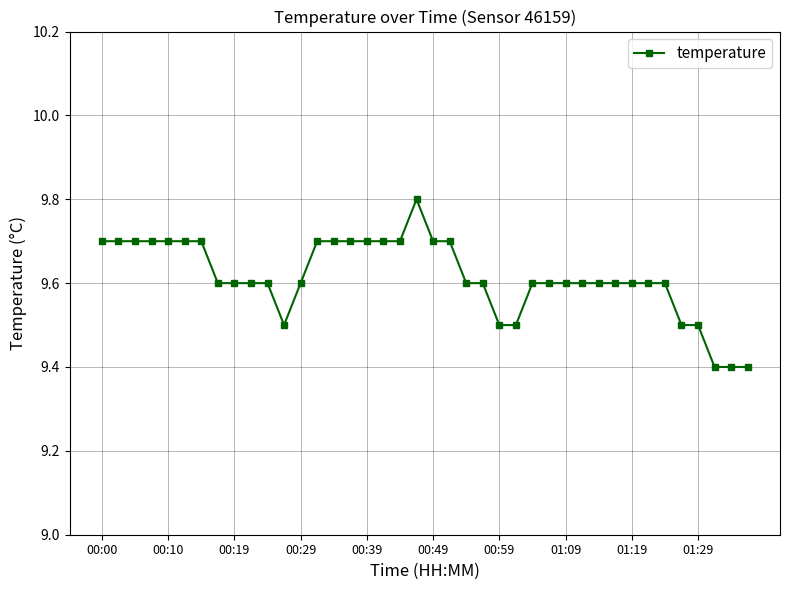

Count the values in the range 9 to 10.

40